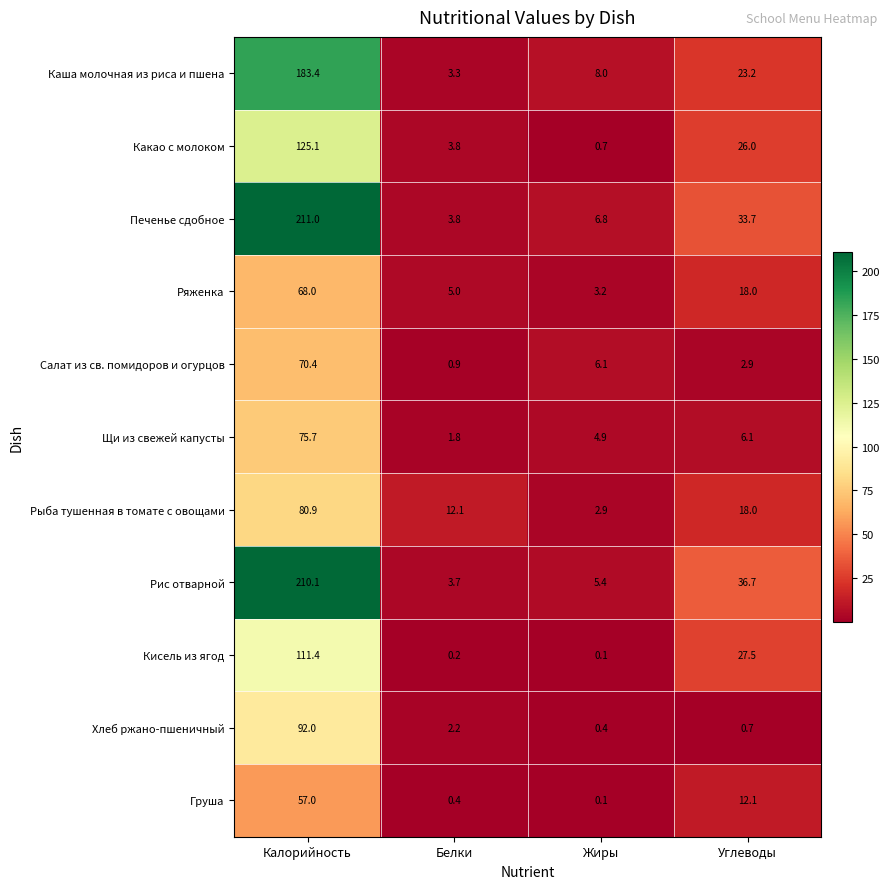

The Печенье сдобное series shows 3.8 at Белки. True or false?

True